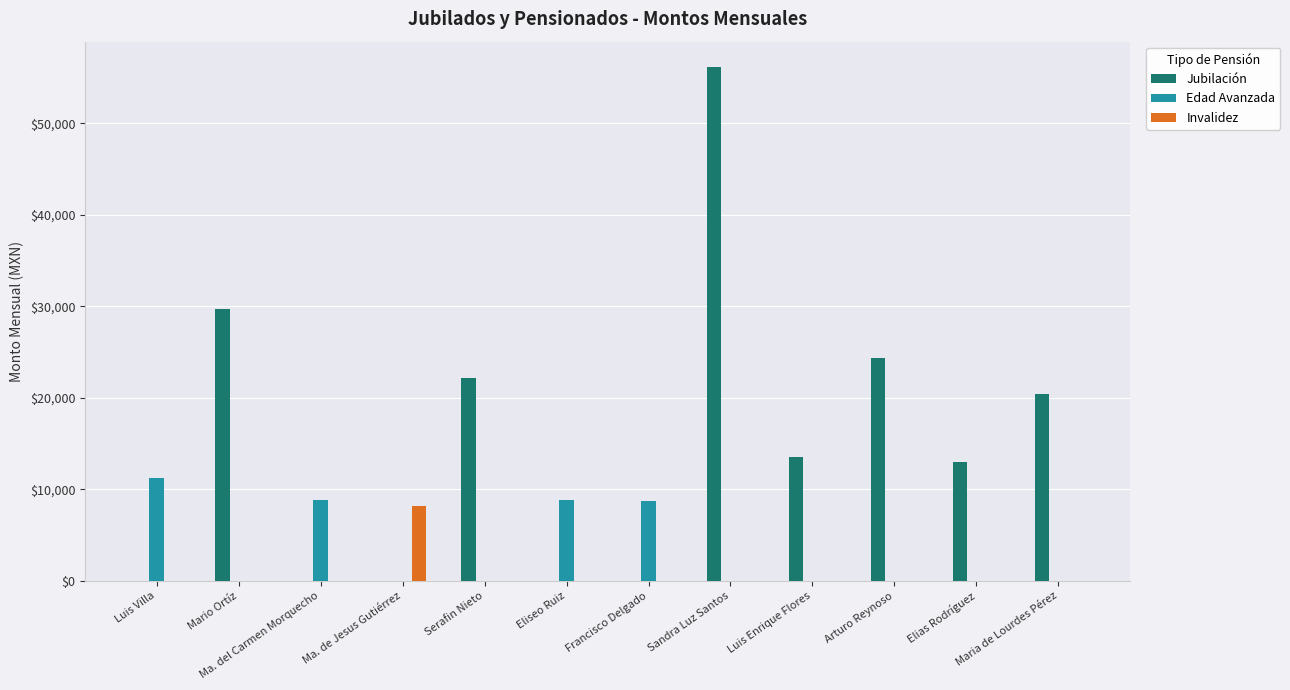

What is the total value across all series at Ma. de Jesus Gutiérrez?

8200.1